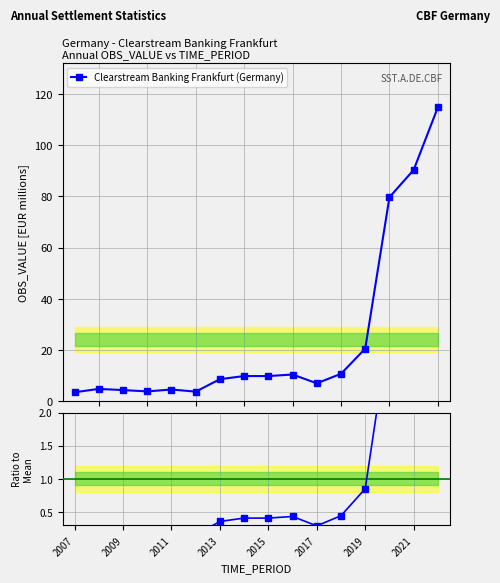

How many data points does each series have?

16